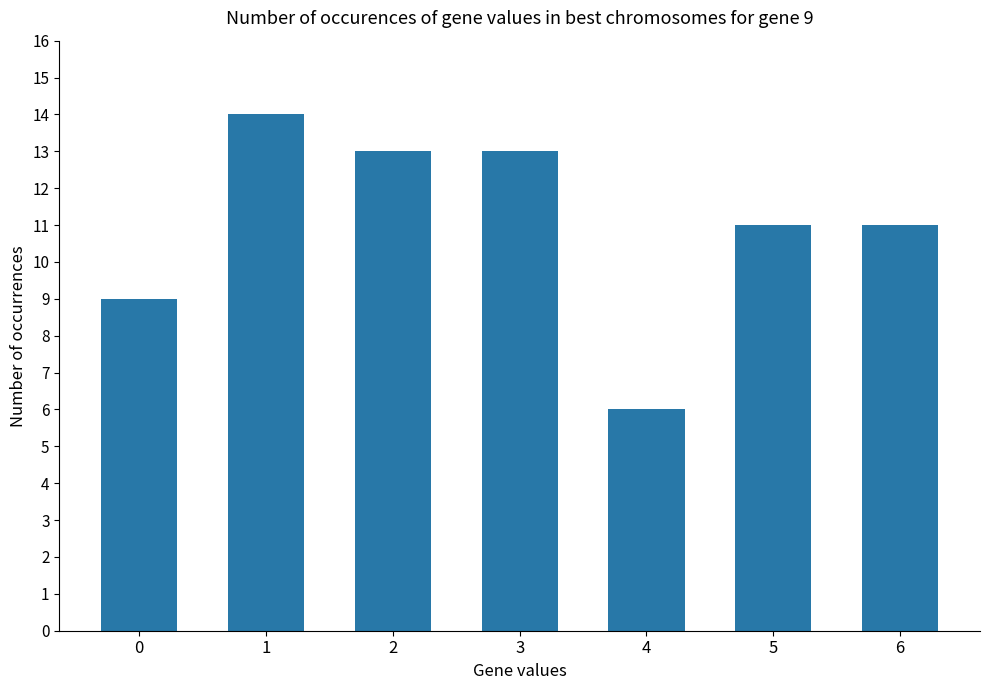

What is the smallest value displayed?

6